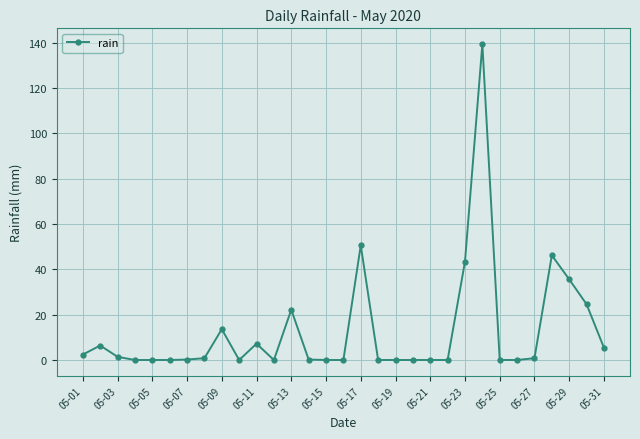

What is the maximum value shown in the chart?

139.4